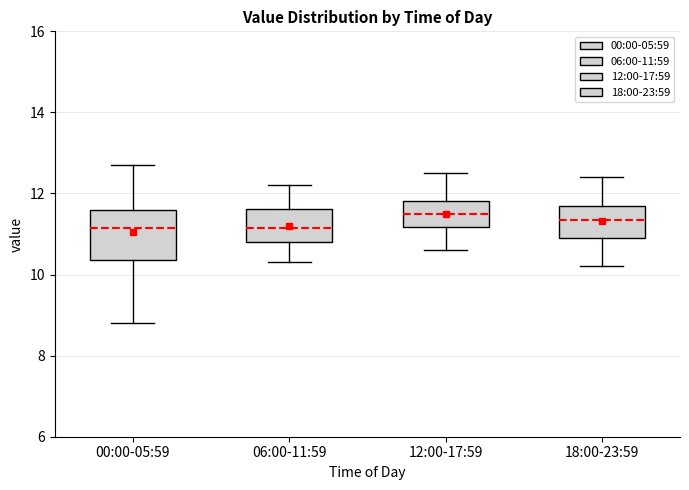

Where is the upper edge of the box for 12:00-17:59 on the y-axis? The values are not printed on the chart, so give them approximately, as read against the axis.

11.8